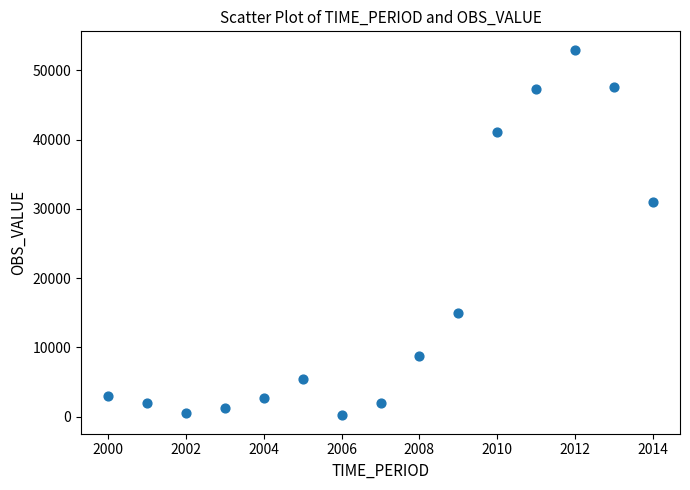

What Y value in the scatter plot is closest to 26574?

30919.9